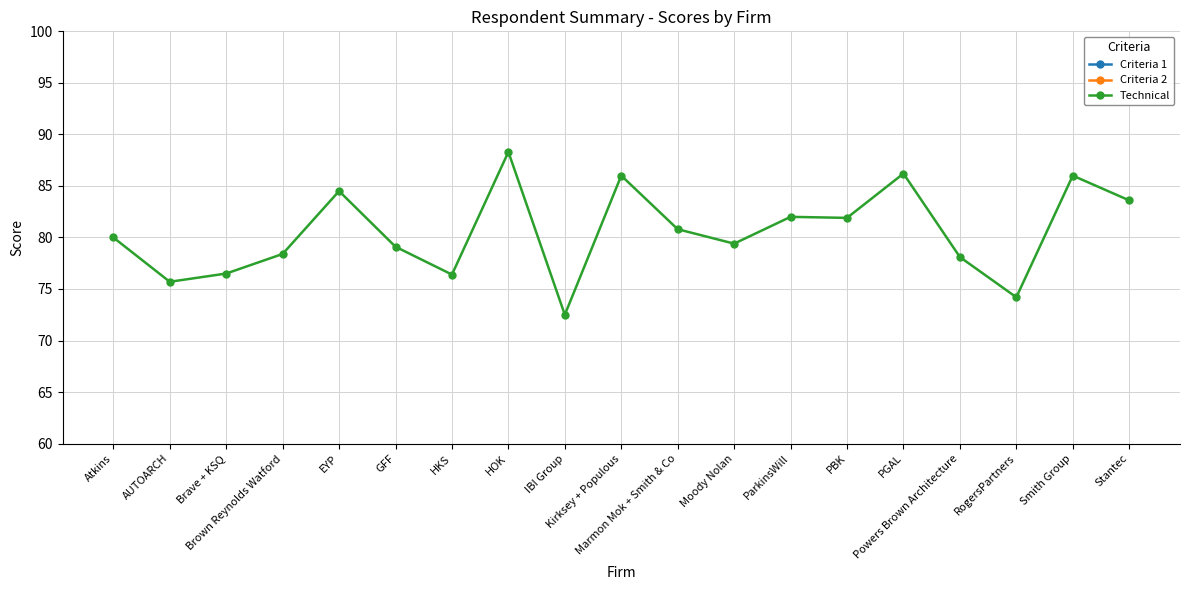

Which series changed the most between GFF and Marmon Mok + Smith & Co?

Technical